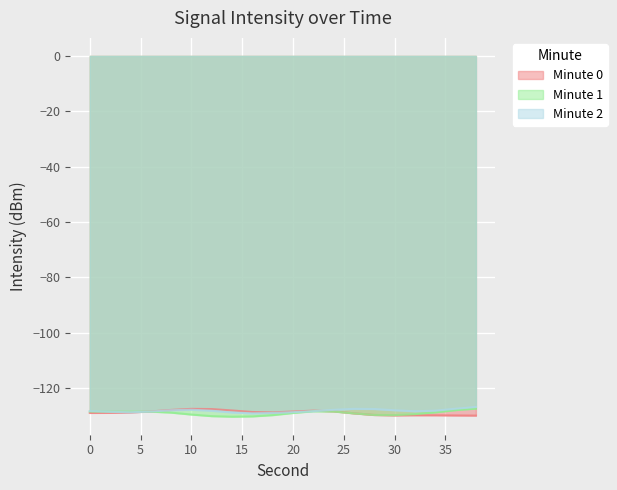

Where is the first local maximum for Minute 1?

2